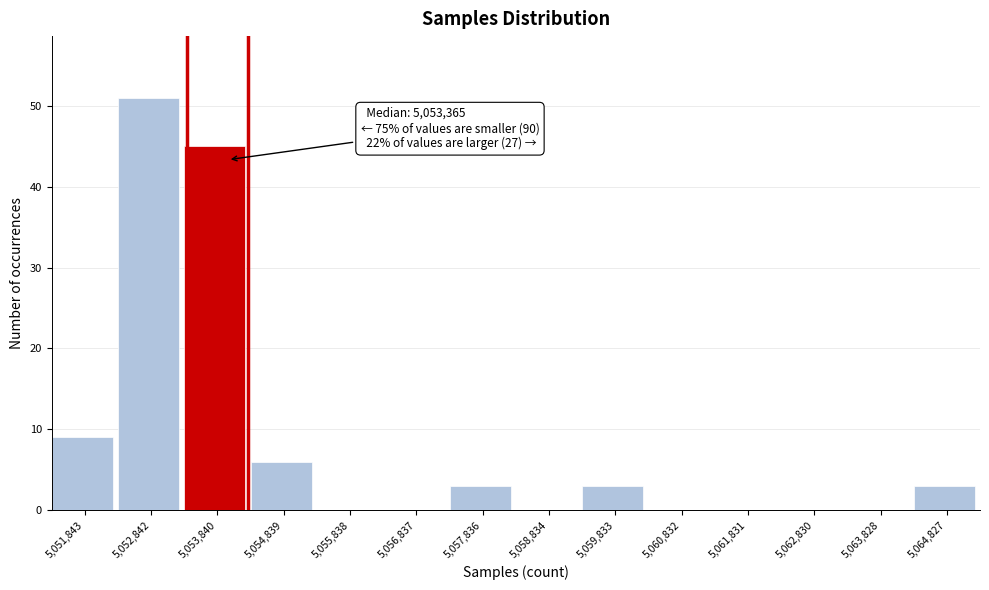

Over which range of the x-axis is the bar tallest?

5052300 to 5053300